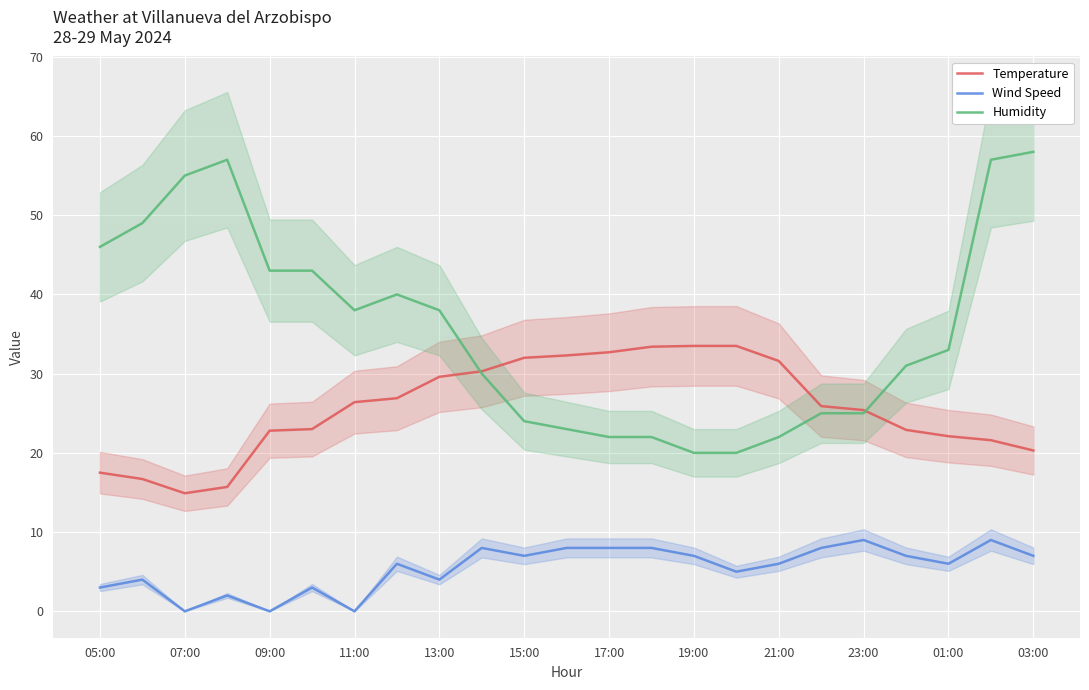

How many interior local valleys does the Wind Speed series have?

7